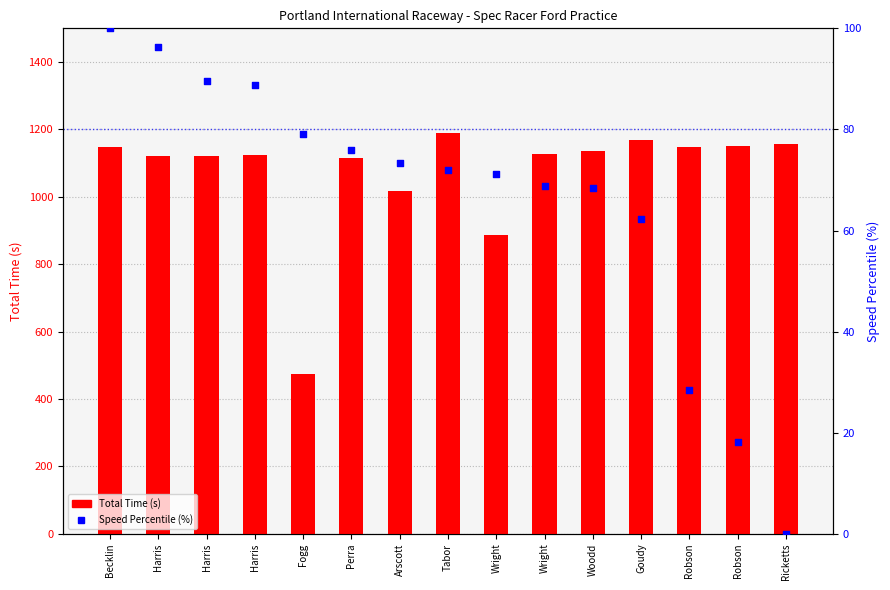

At how many categories does at least one series exceed 1009?

13